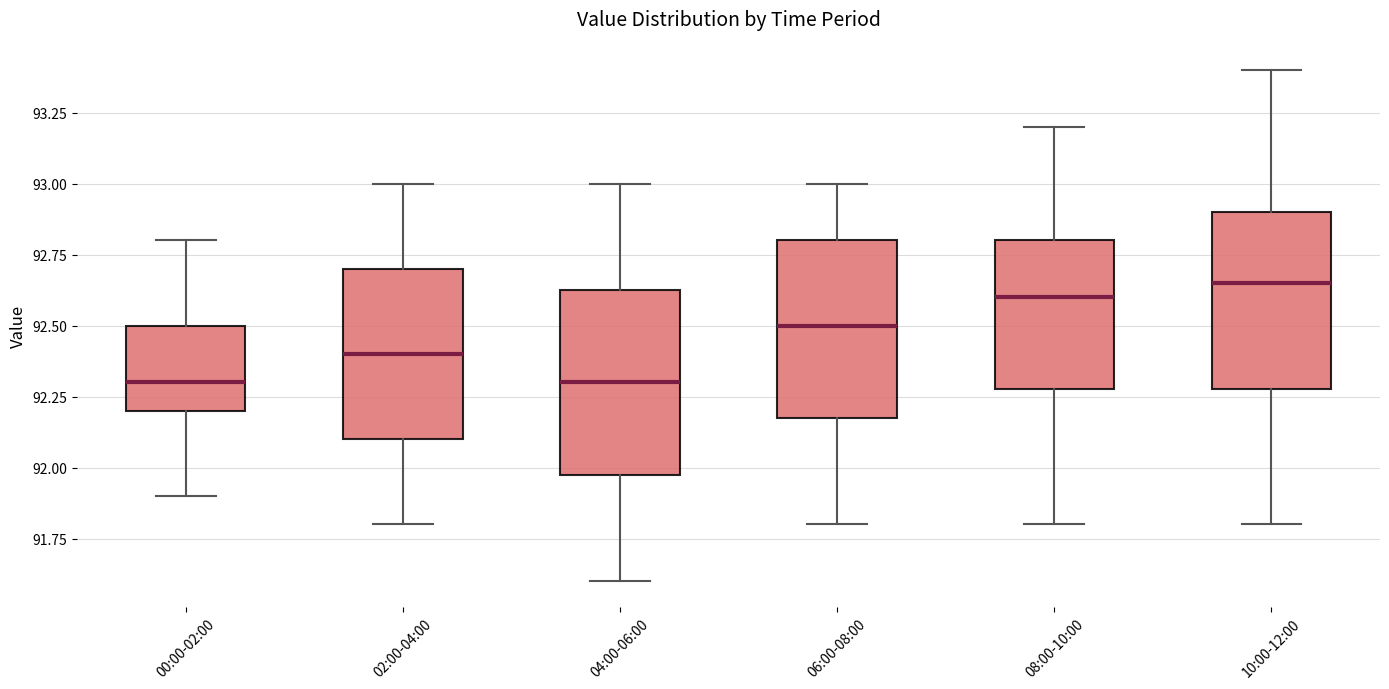

Reading left to right, read every box against the y-axis: the position of its median line, the range the box covers, and the ends of its whiskers. The values are not printed on the chart, so give them approximately, as read against the axis.

00:00-02:00: median 92.30, box 92.20 to 92.50, whiskers 91.90 to 92.80
02:00-04:00: median 92.40, box 92.10 to 92.70, whiskers 91.80 to 93.00
04:00-06:00: median 92.30, box 92.00 to 92.65, whiskers 91.60 to 93.00
06:00-08:00: median 92.50, box 92.20 to 92.80, whiskers 91.80 to 93.00
08:00-10:00: median 92.60, box 92.30 to 92.80, whiskers 91.80 to 93.20
10:00-12:00: median 92.65, box 92.30 to 92.90, whiskers 91.80 to 93.40